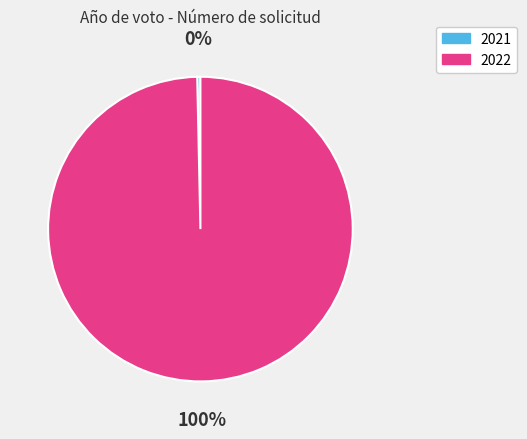

How many slices are in this pie chart?

2